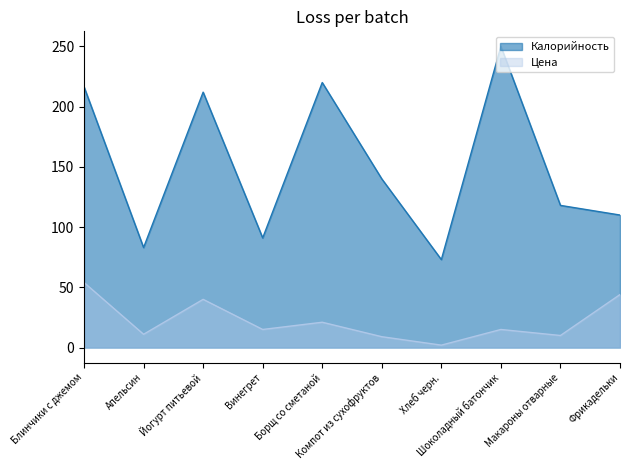

True or false: Калорийность and Цена cross at least once.

False